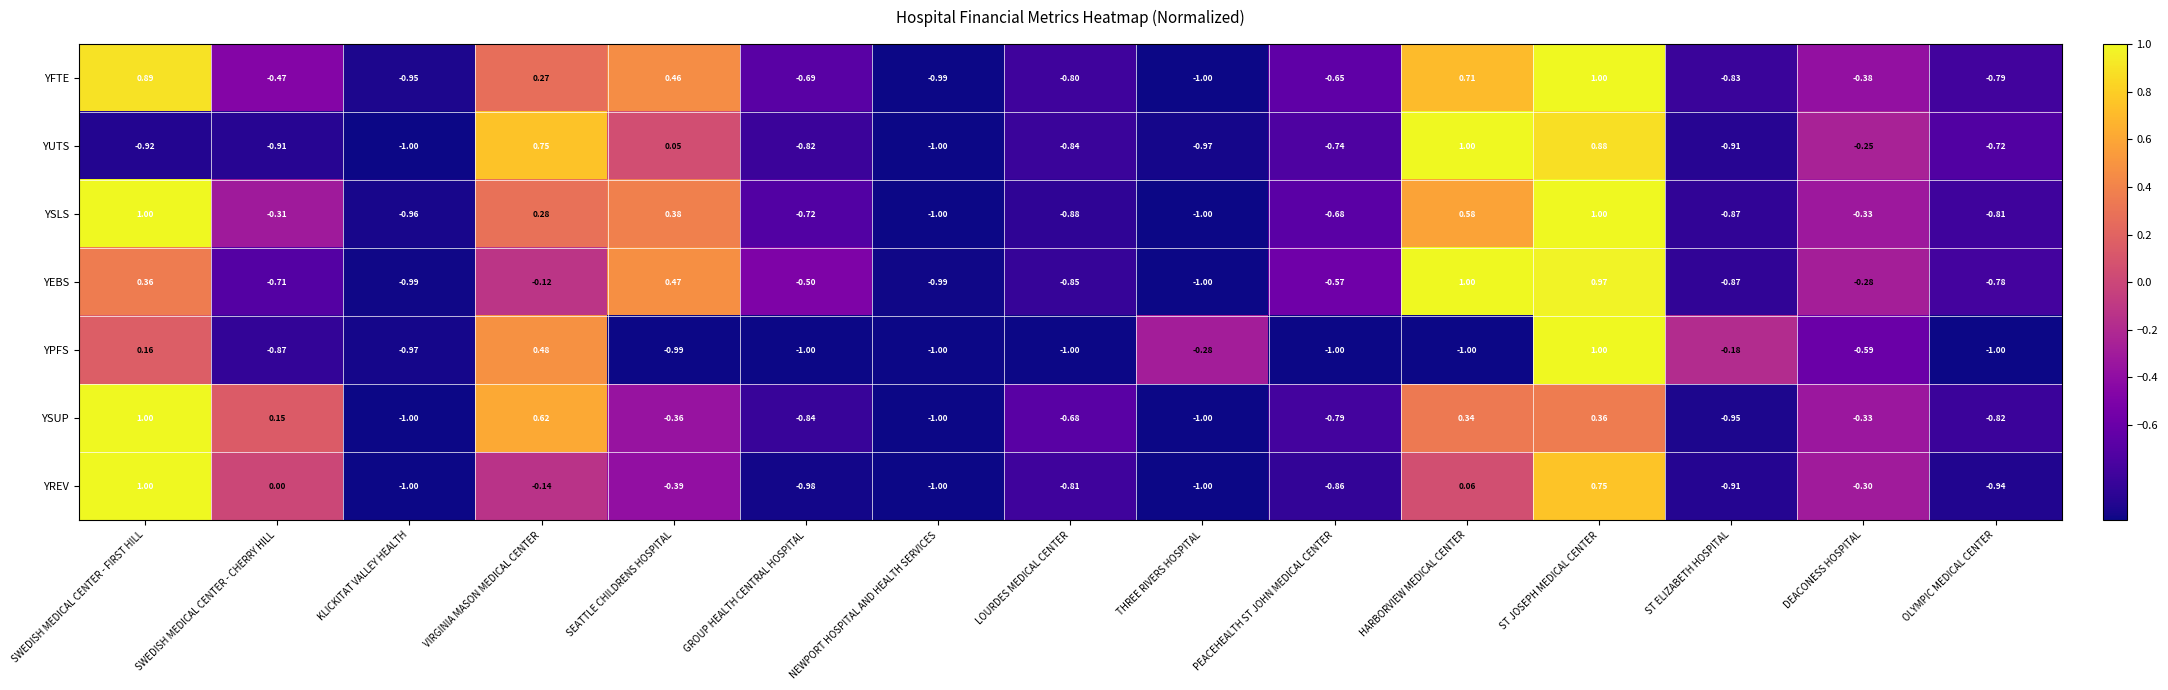

Rank the series at LOURDES MEDICAL CENTER from highest to lowest value.

YSUP, YFTE, YREV, YUTS, YEBS, YSLS, YPFS